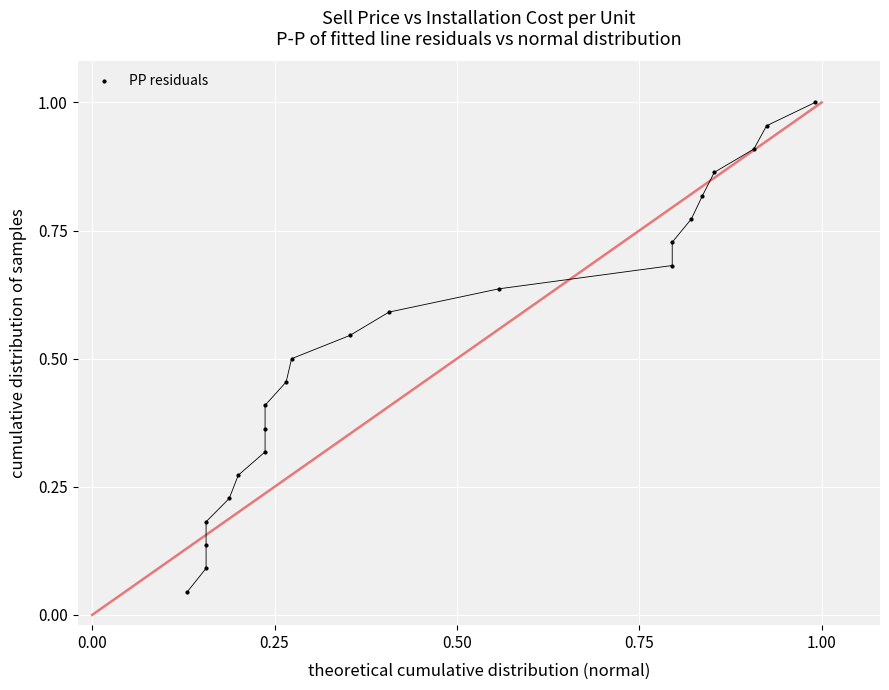

How many data points are displayed?

22